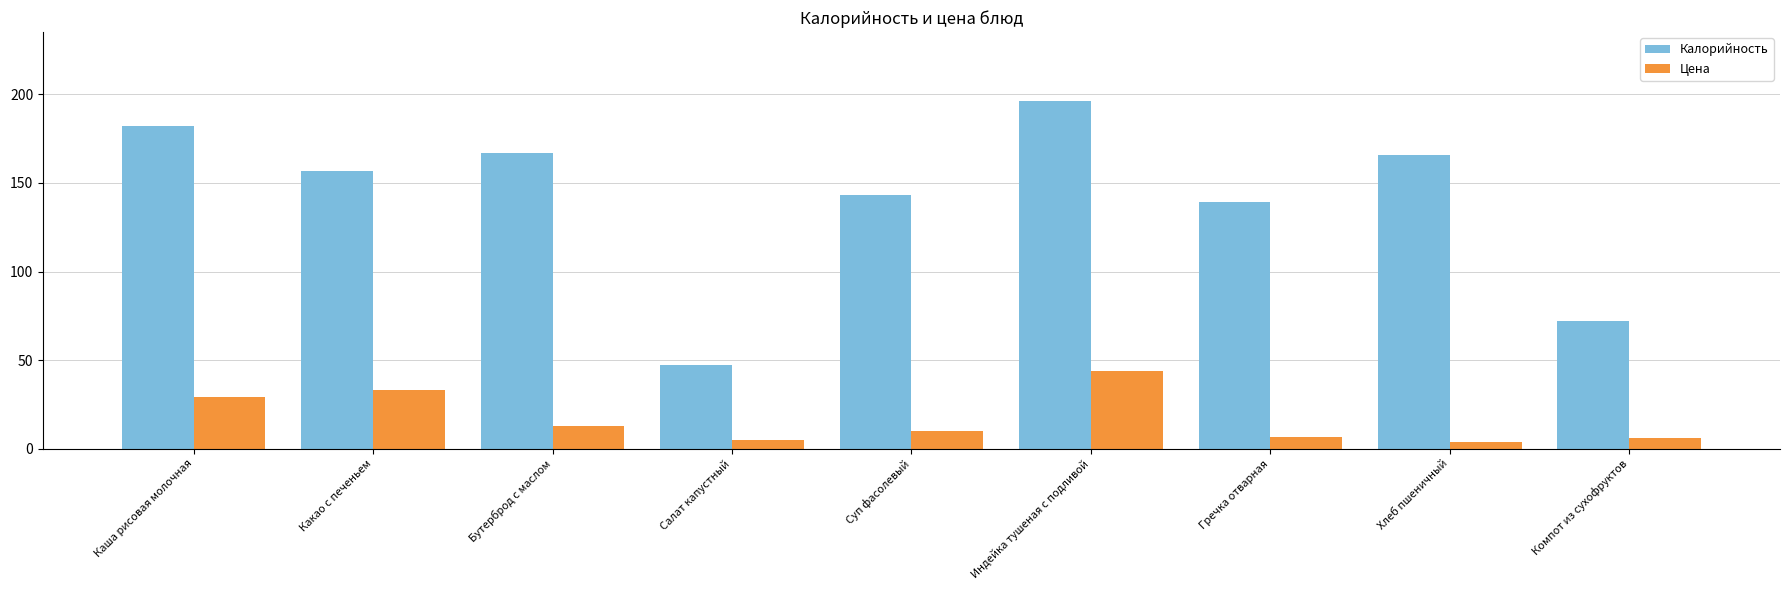

What is the spread (max minus min) of values at Гречка отварная?

132.5